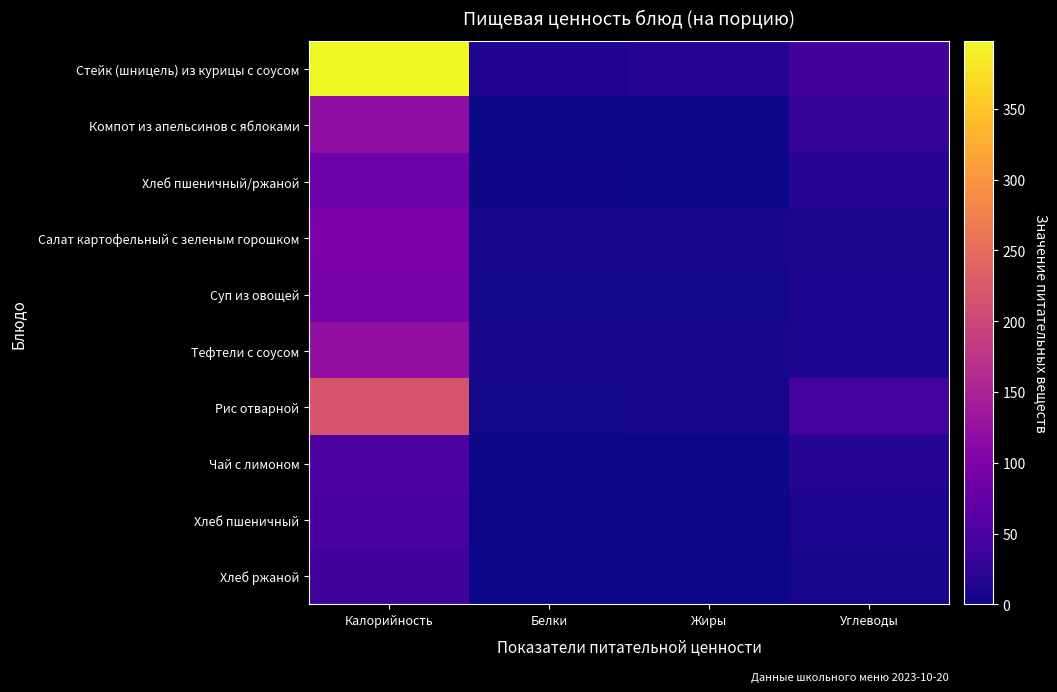

At Углеводы, list the series in order from smallest to largest.

Хлеб ржаной, Салат картофельный с зеленым горошком, Хлеб пшеничный, Тефтели с соусом, Суп из овощей, Чай с лимоном, Хлеб пшеничный/ржаной, Компот из апельсинов с яблоками, Стейк (шницель) из курицы с соусом, Рис отварной